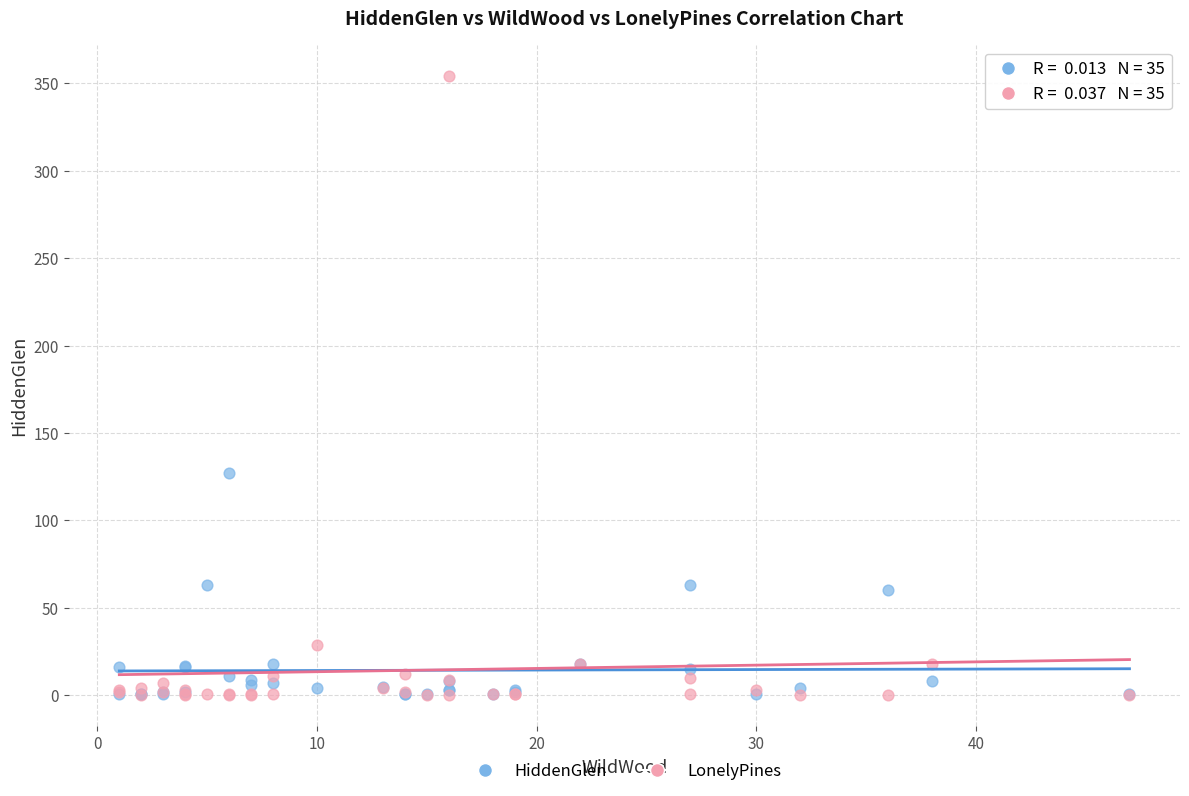

Which series contains the highest Y value?

LonelyPines